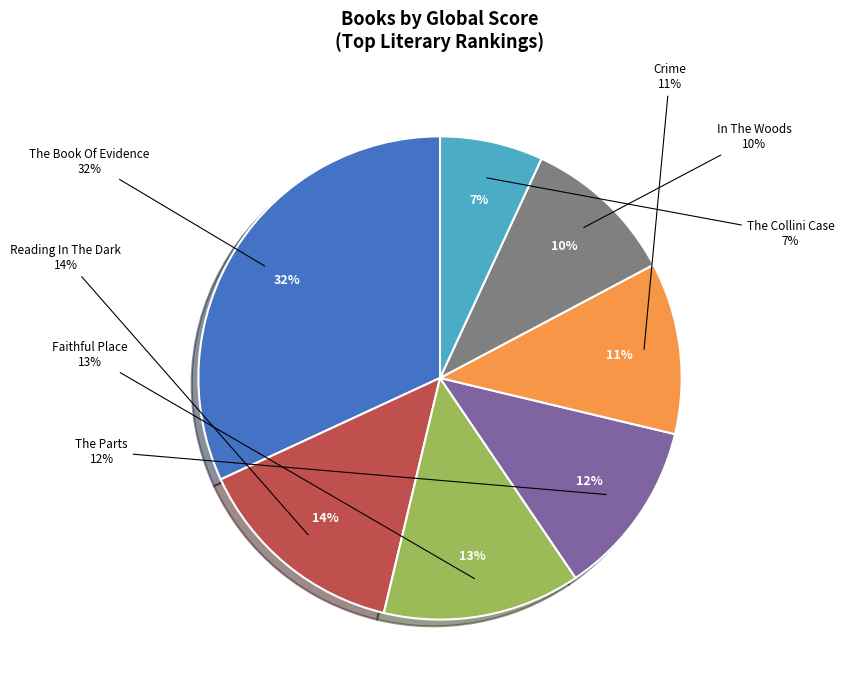

Which slice is the smallest?

The Collini Case